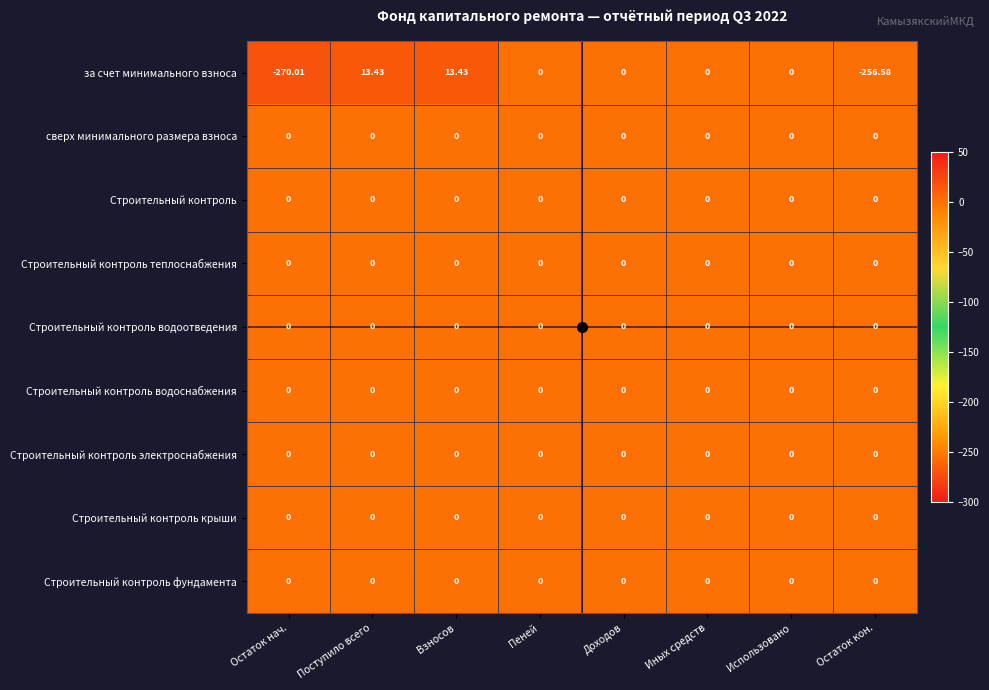

Which series has the largest range (max minus min)?

за счет минимального взноса